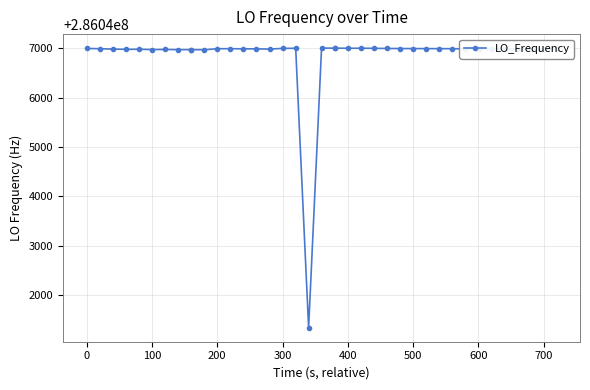

What is the maximum value shown in the chart?

286047001.4